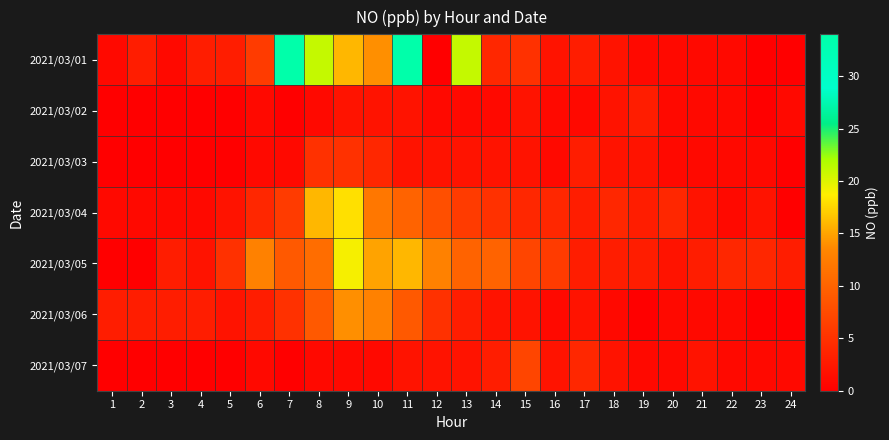

Which label corresponds to the smallest value in the chart?

12